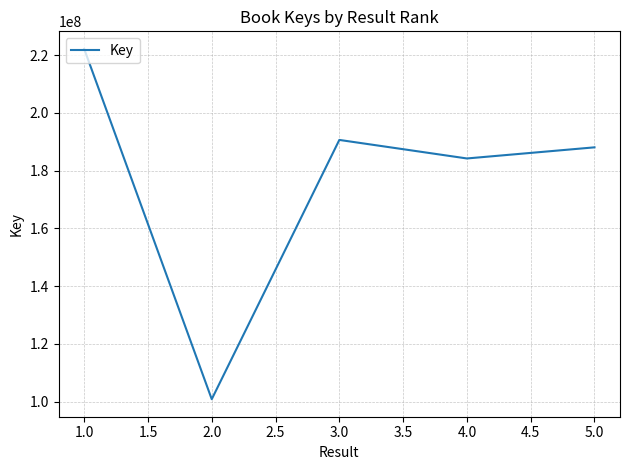

What position from the left is 1.0?

1